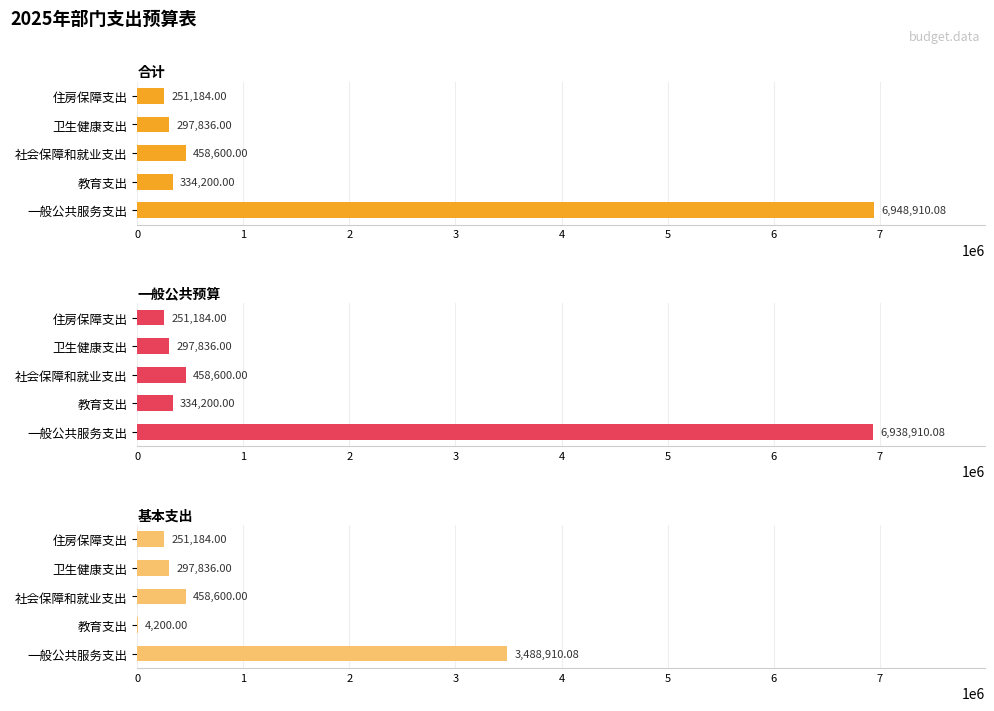

What are all the series names shown in the legend?

合计, 一般公共预算, 基本支出